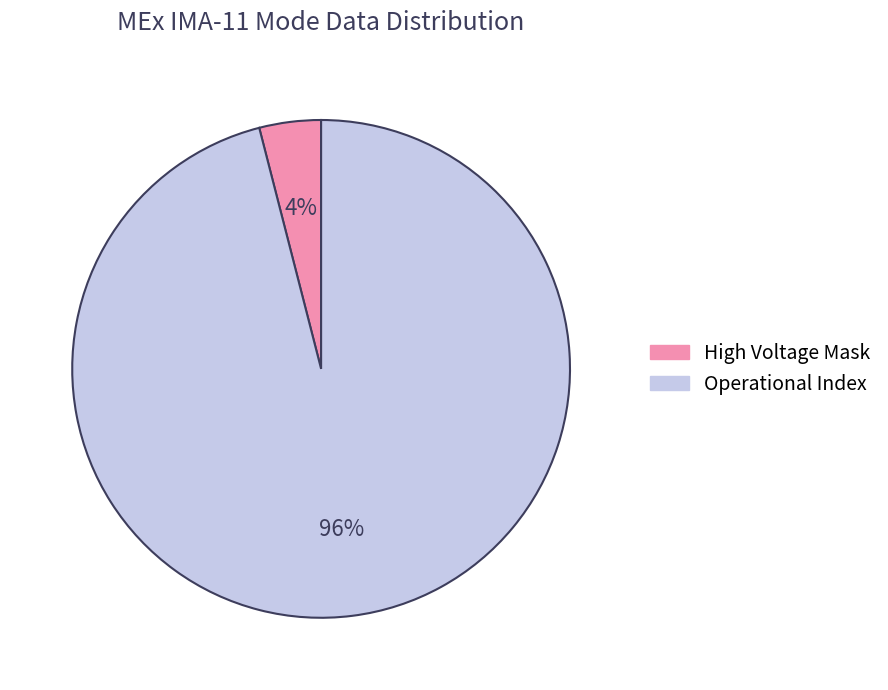

The Operational Index slice represents 96% of the pie. True or false?

True